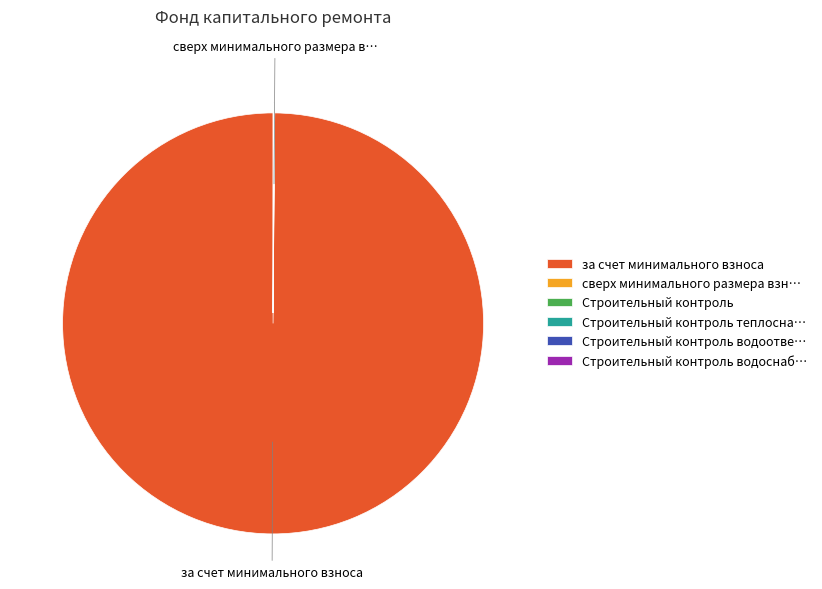

Which slice represents more than half of the pie?

за счет минимального взноса